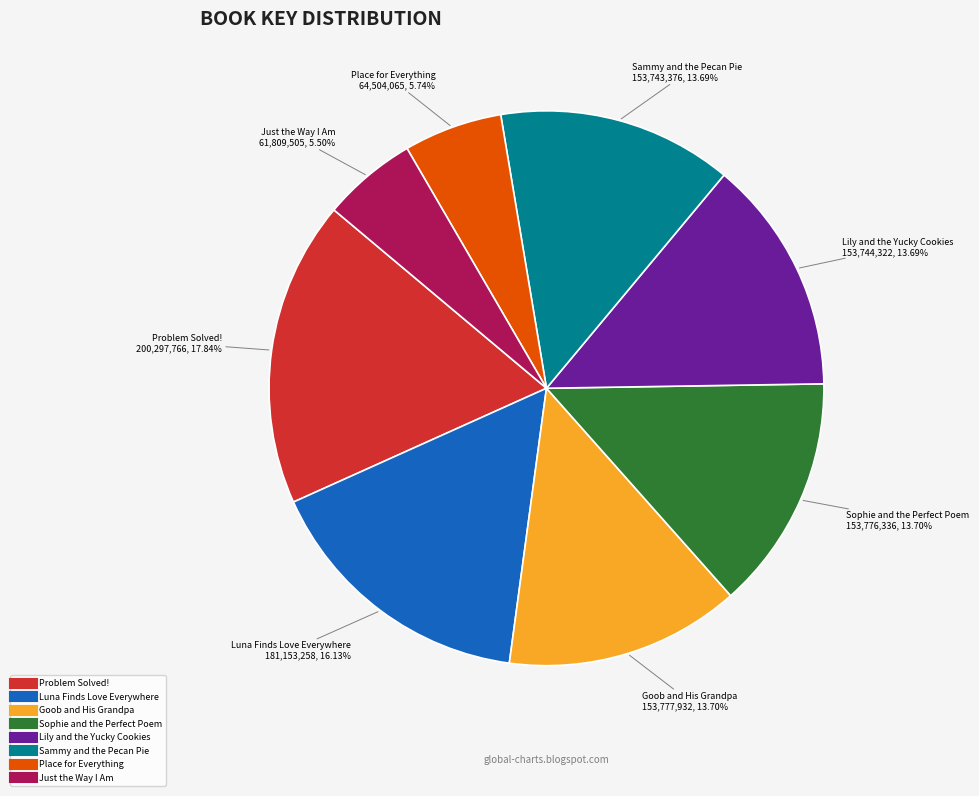

True or false: Sammy and the Pecan Pie accounts for 14% of the total.

True